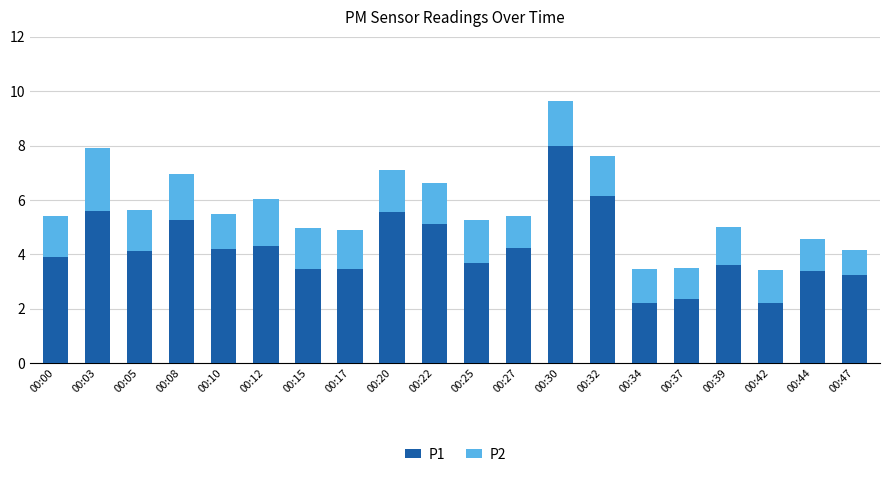

How many categories are shown in the chart?

20